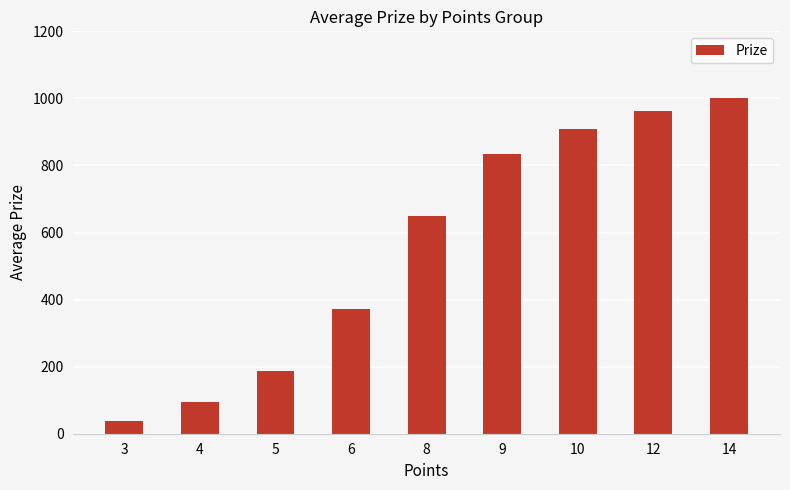

What is the difference between the maximum and minimum values?

962.0